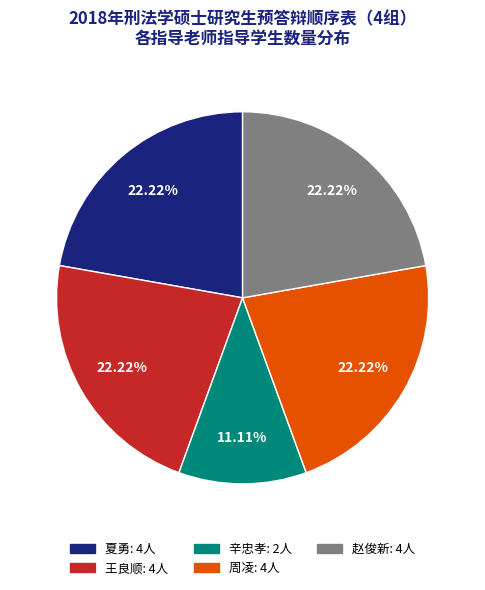

To the nearest percent, what percentage of the pie is 王良顺?

22%